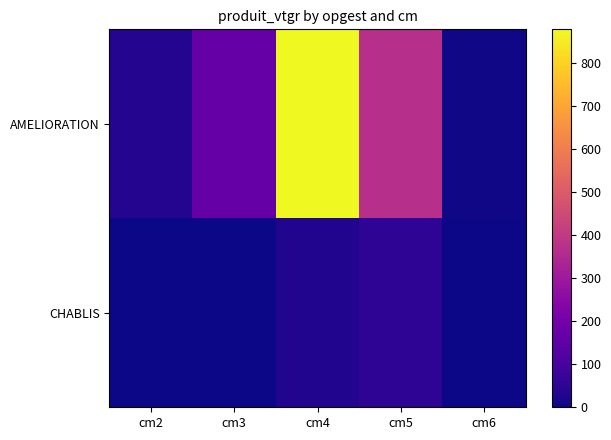

How many categories are shown in the chart?

5